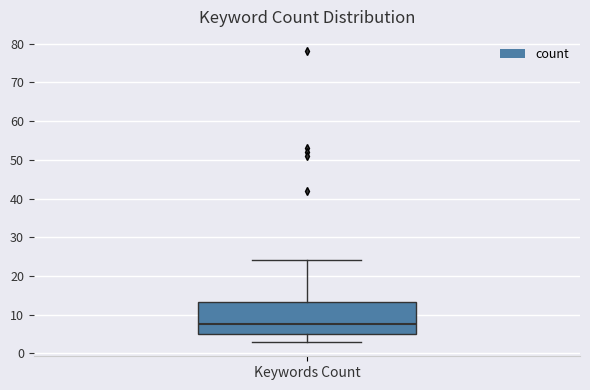

Read this box plot against the y-axis: the position of the median line, the range covered by the box, and the ends of both whiskers. The values are not printed on the chart, so give them approximately, as read against the axis.

median 8, box 5 to 13, whiskers 3 to 24